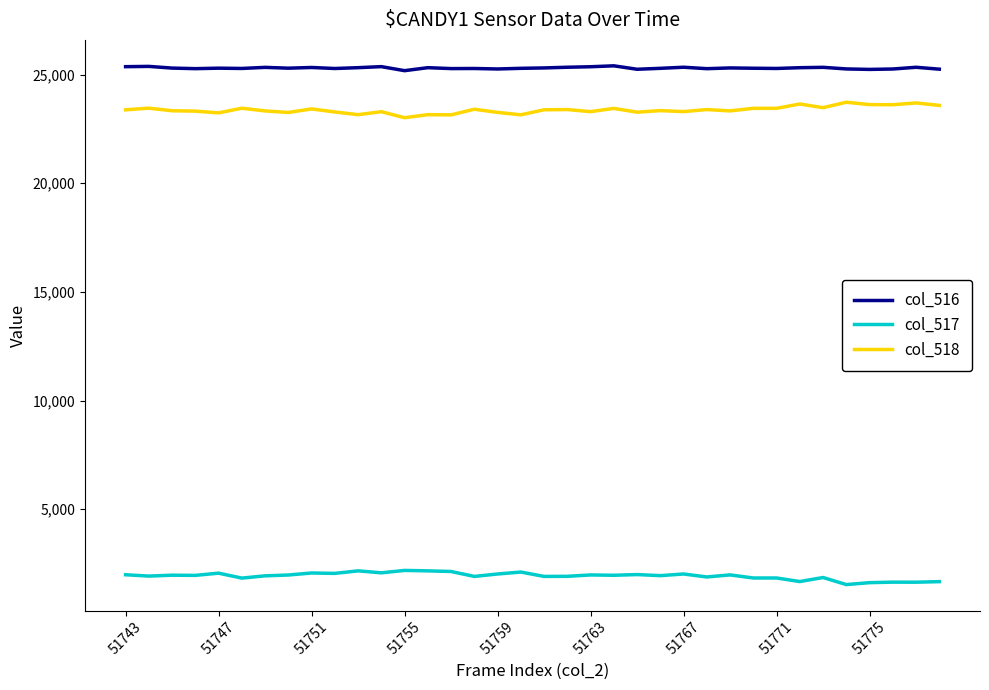

Which series has the largest total across all categories?

col_516